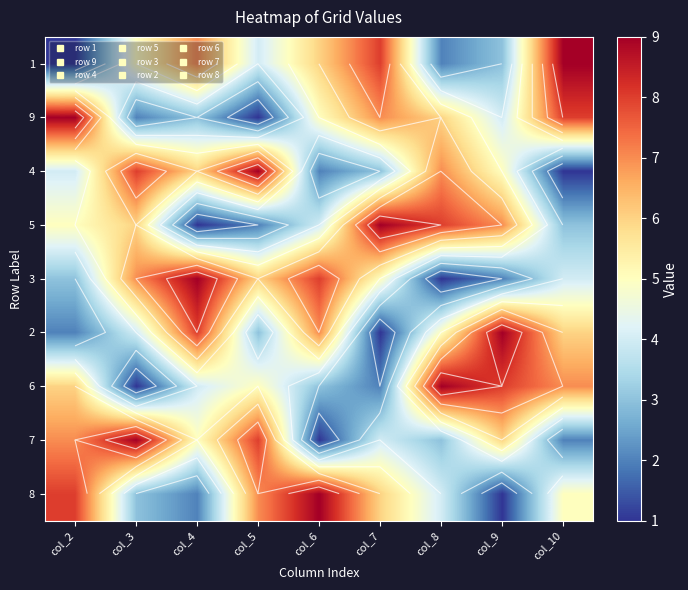

At how many categories does at least one series exceed 7?

9